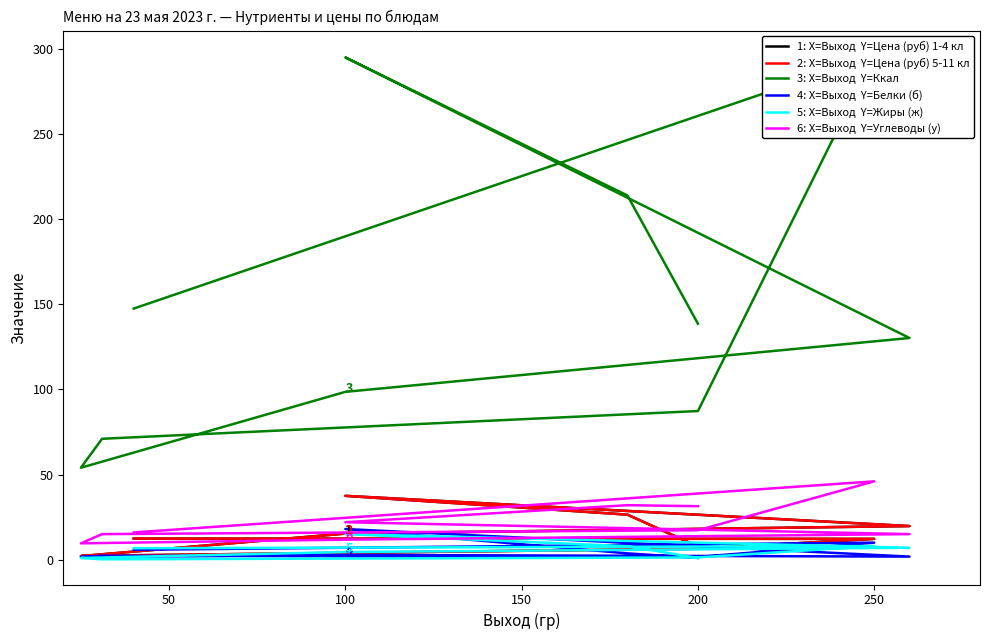

Reading left to right, what are all the values shown in this chart?

Цена (руб) 1-4 кл: 12.4	12.2	6.4	2.4	2.1	15.3	19.7	37.5	26.4	7.7
Цена (руб) 5-11 кл: 12.4	12.2	6.4	2.4	2.1	15.3	19.7	37.5	26.4	7.7
Ккал: 147.5	296.0	87.3	71.0	54.0	98.6	130.2	295.0	213.9	138.6
Белки (б): 5.8	10.0	1.6	2.3	1.6	2.8	1.8	18.0	3.7	1.0
Жиры (ж): 6.7	8.0	1.3	0.2	1.0	4.5	7.0	15.0	7.9	1.0
Углеводы (у): 16.0	46.0	17.3	15.0	9.6	11.8	15.0	22.0	32.0	31.4